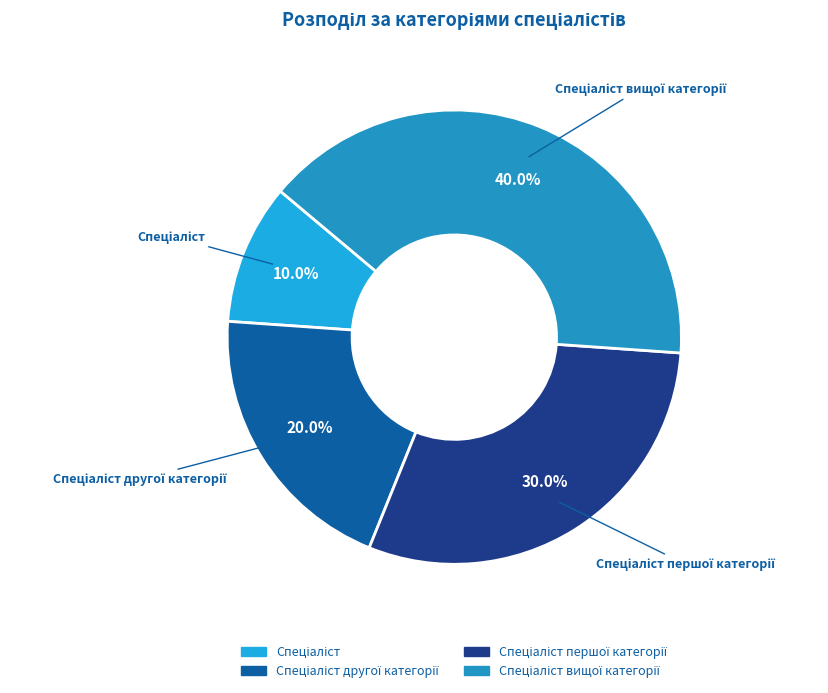

Is there any slice that represents more than half of the pie?

No